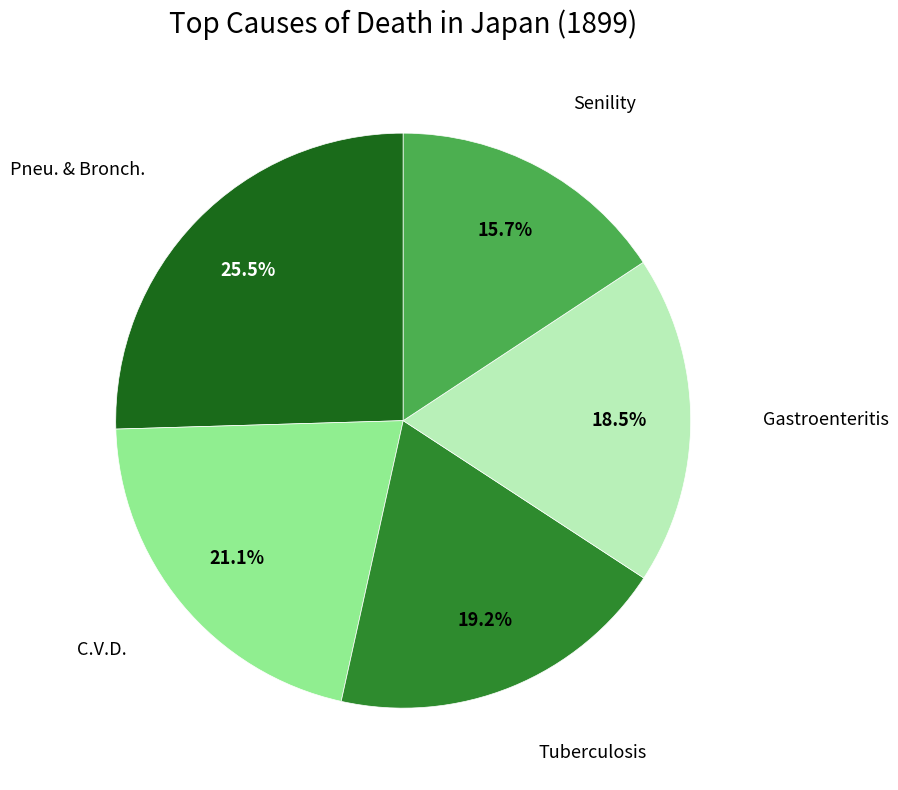

To the nearest percent, what is the average slice percentage?

20%